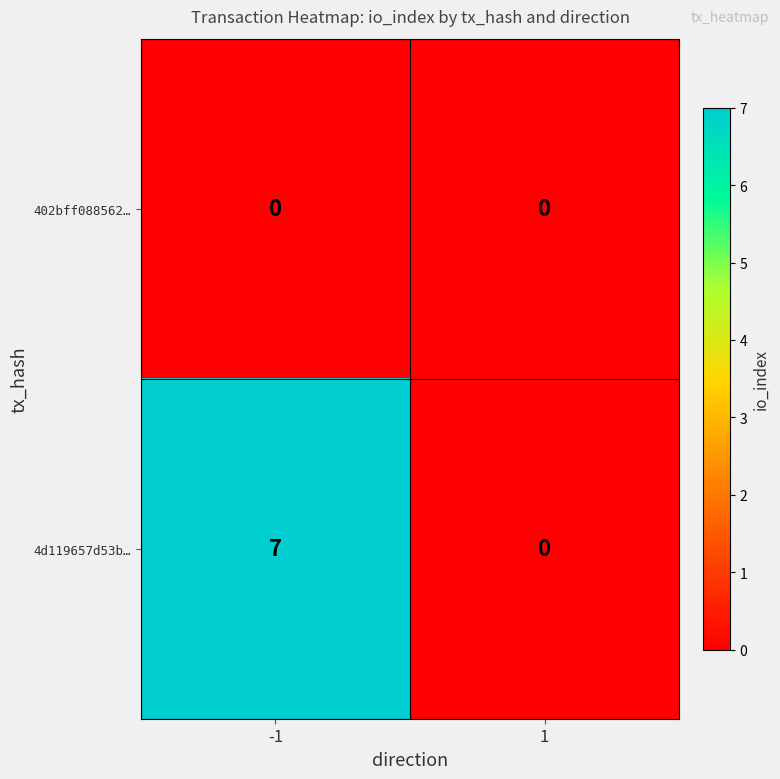

Is the value of 4d119657d53b… at -1 greater than the value of 402bff088562… at 1?

Yes